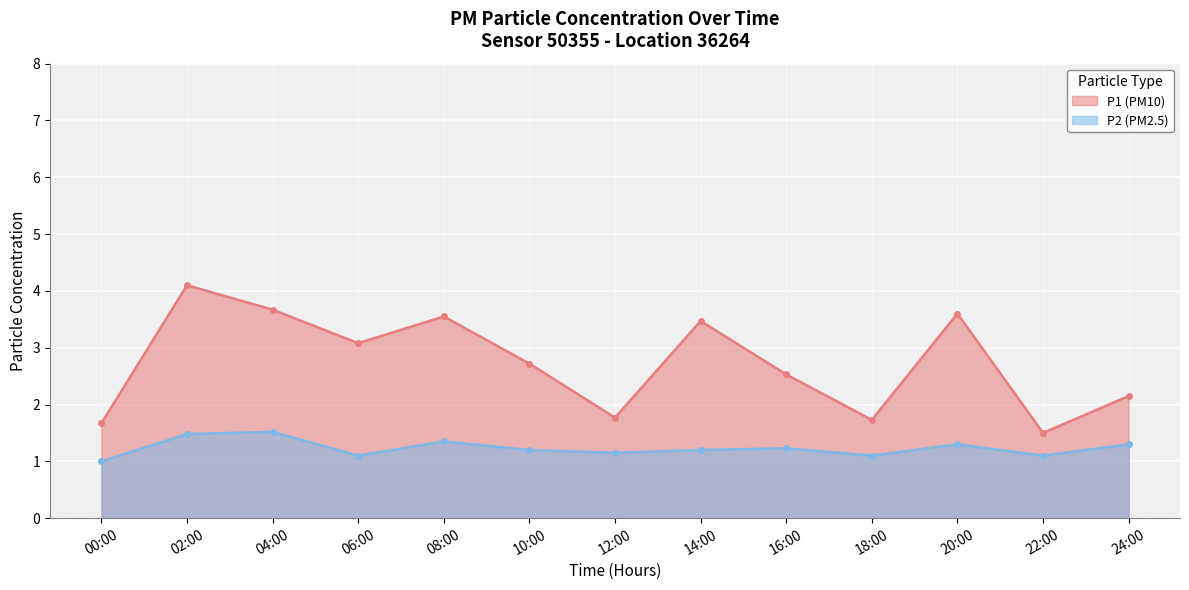

Is it true that P1 equals 2.0 at 22:00?

False